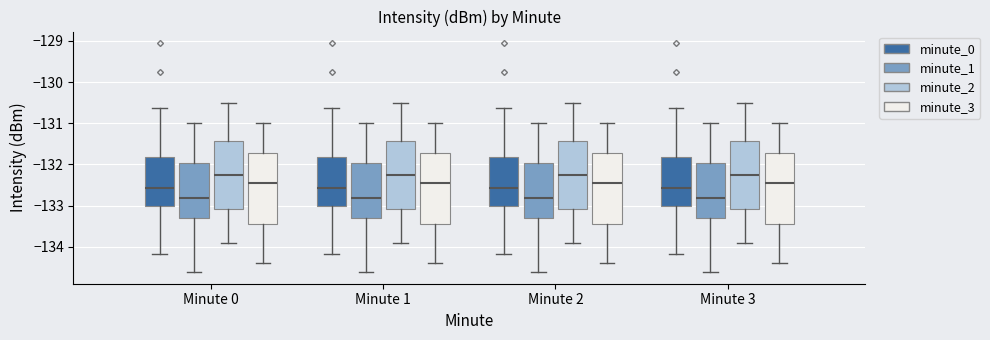

Reading left to right, read every box against the y-axis: the position of its median line, the range the box covers, and the ends of its whiskers. The values are not printed on the chart, so give them approximately, as read against the axis.

Minute 0 (minute_0): median -132.6, box -133.0 to -131.8, whiskers -134.2 to -130.6
Minute 0 (minute_1): median -132.8, box -133.3 to -132.0, whiskers -134.6 to -131.0
Minute 0 (minute_2): median -132.2, box -133.1 to -131.4, whiskers -133.9 to -130.5
Minute 0 (minute_3): median -132.4, box -133.4 to -131.7, whiskers -134.4 to -131.0
Minute 1 (minute_0): median -132.6, box -133.0 to -131.8, whiskers -134.2 to -130.6
Minute 1 (minute_1): median -132.8, box -133.3 to -132.0, whiskers -134.6 to -131.0
Minute 1 (minute_2): median -132.2, box -133.1 to -131.4, whiskers -133.9 to -130.5
Minute 1 (minute_3): median -132.4, box -133.4 to -131.7, whiskers -134.4 to -131.0
Minute 2 (minute_0): median -132.6, box -133.0 to -131.8, whiskers -134.2 to -130.6
Minute 2 (minute_1): median -132.8, box -133.3 to -132.0, whiskers -134.6 to -131.0
Minute 2 (minute_2): median -132.2, box -133.1 to -131.4, whiskers -133.9 to -130.5
Minute 2 (minute_3): median -132.4, box -133.4 to -131.7, whiskers -134.4 to -131.0
Minute 3 (minute_0): median -132.6, box -133.0 to -131.8, whiskers -134.2 to -130.6
Minute 3 (minute_1): median -132.8, box -133.3 to -132.0, whiskers -134.6 to -131.0
Minute 3 (minute_2): median -132.2, box -133.1 to -131.4, whiskers -133.9 to -130.5
Minute 3 (minute_3): median -132.4, box -133.4 to -131.7, whiskers -134.4 to -131.0